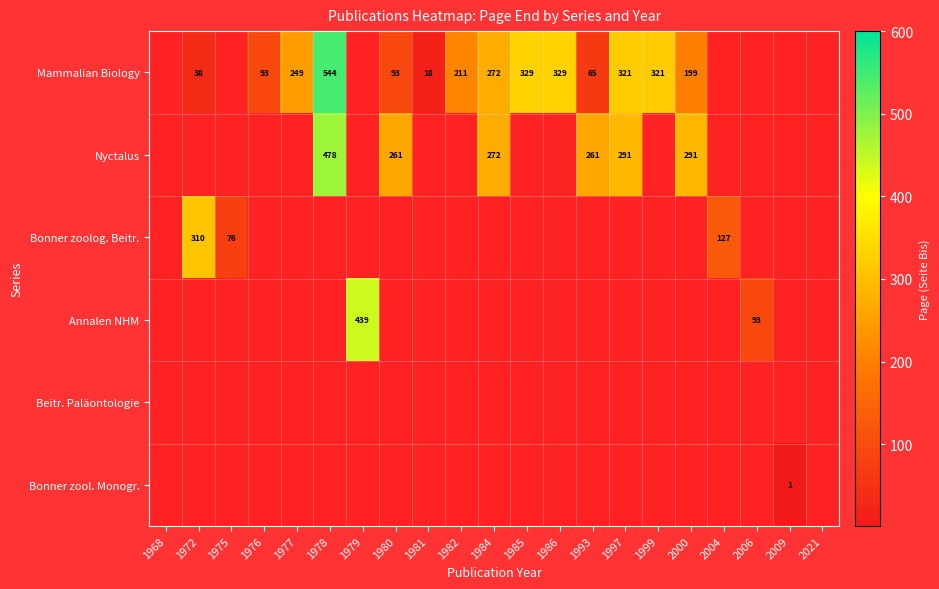

How many series are shown in this chart?

6